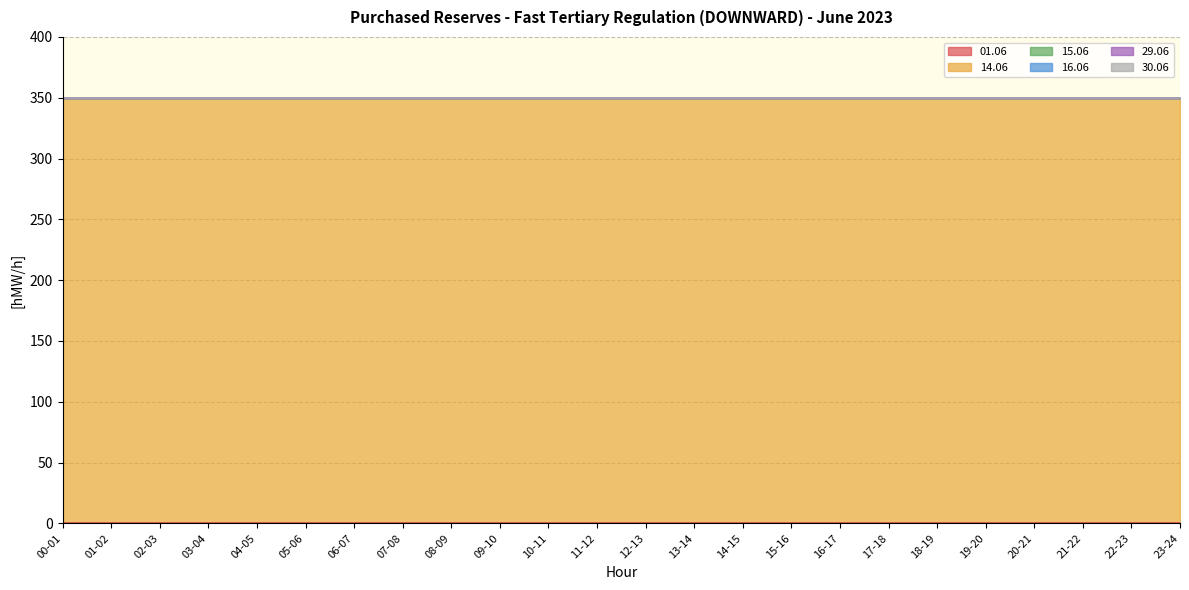

The 15.06 series shows 0 at 04-05. True or false?

True